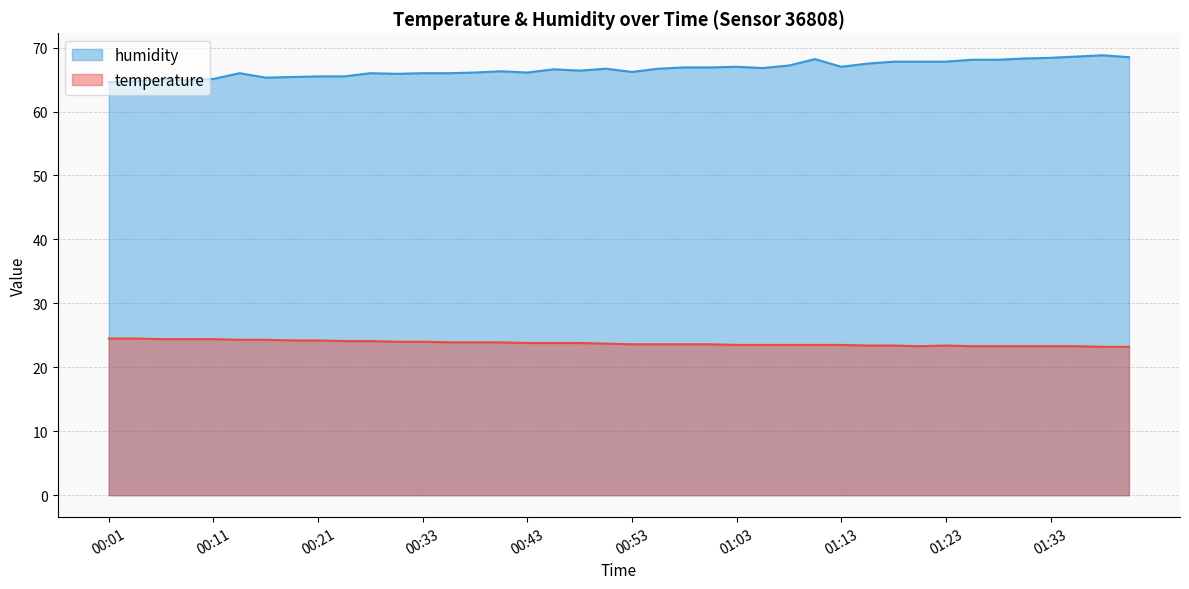

At how many categories does at least one series exceed 53?

40